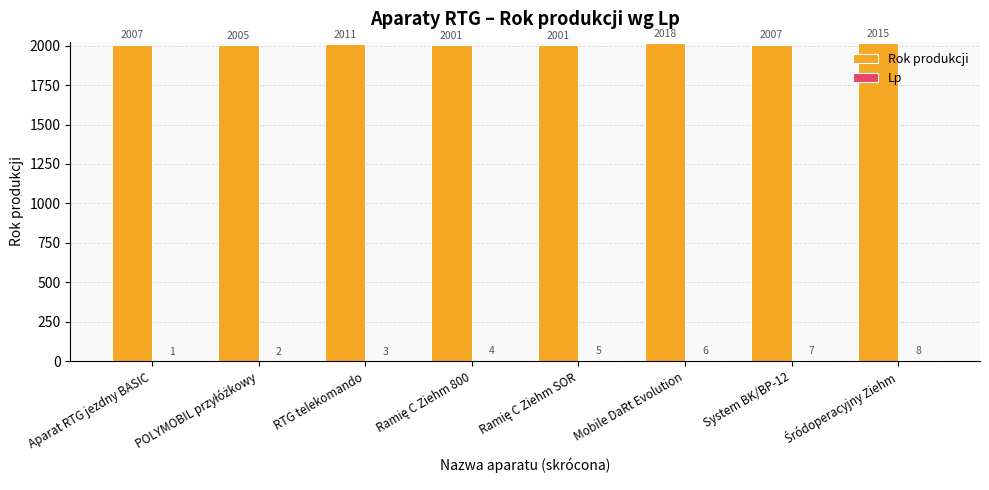

What value does the Rok produkcji series have at System BK/BP-12?

2007